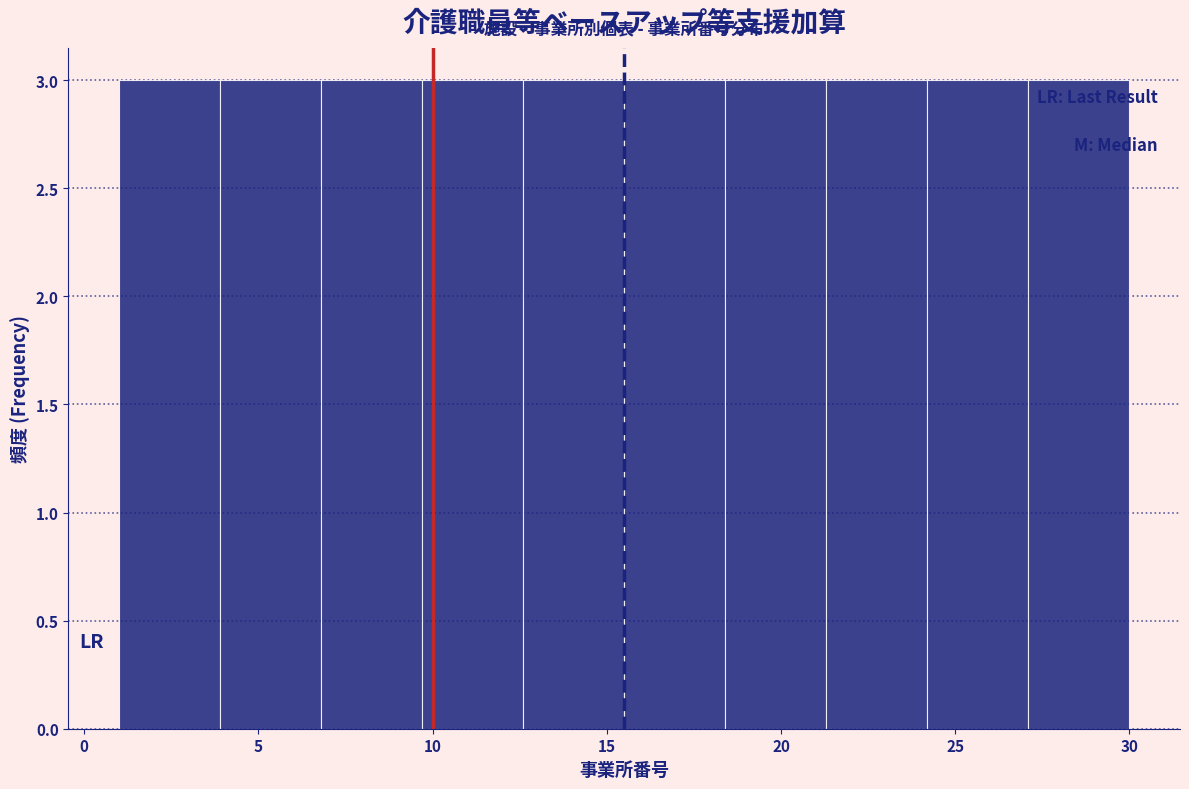

How tall is the bar that spans 15.5 to 18.4 on the x-axis? Neither the bar edges nor the heights are printed on the chart, so give them approximately, as read against the axes.

3